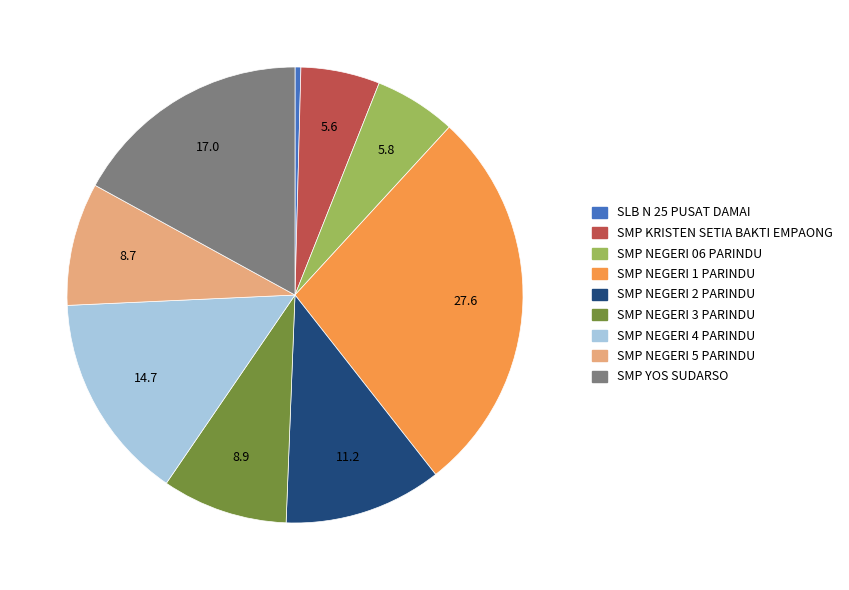

What is the smallest slice in the pie chart?

SLB N 25 PUSAT DAMAI